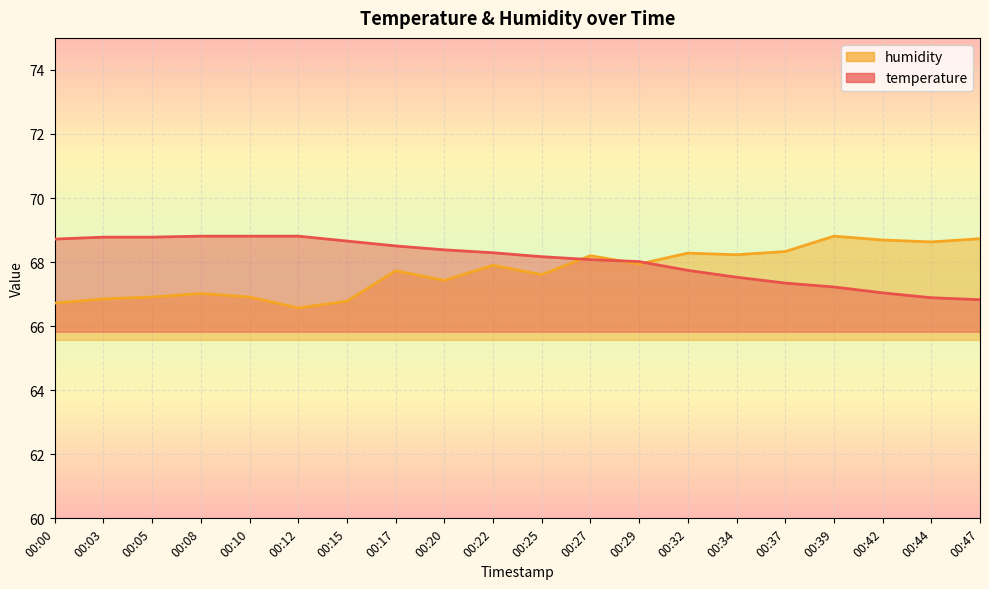

Which series has the largest range (max minus min)?

humidity